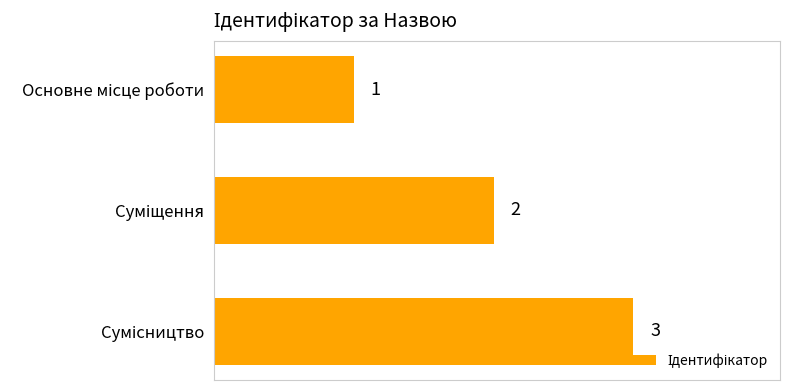

What is the average value?

2